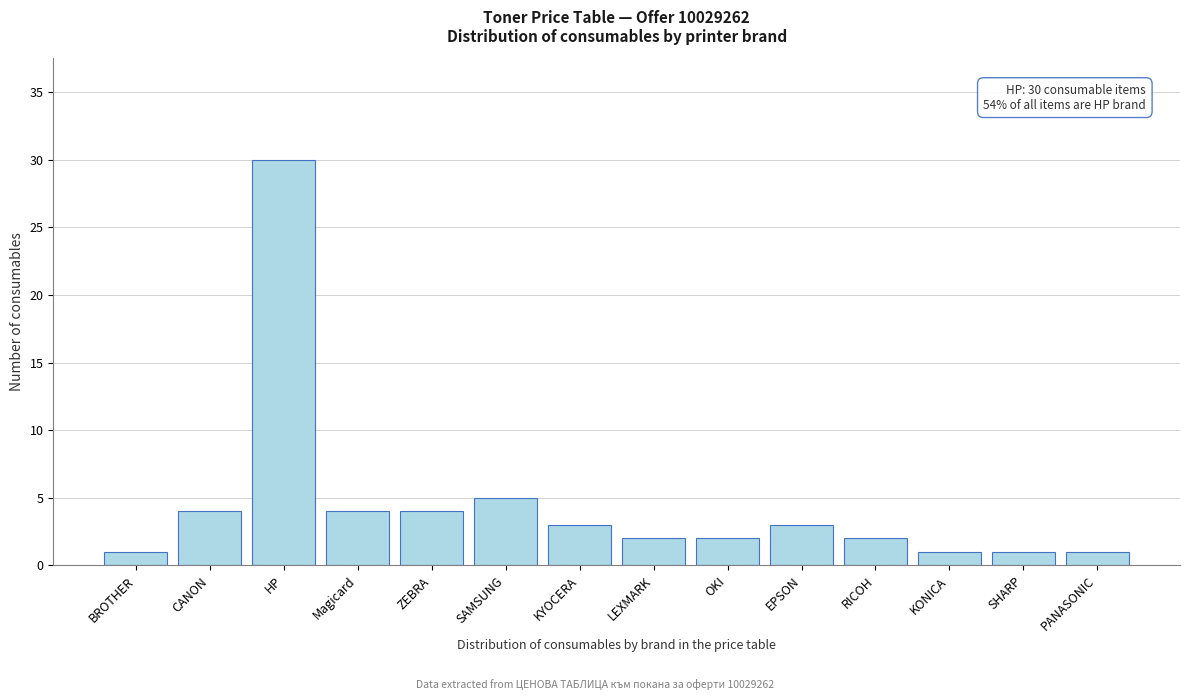

Reading left to right, extract all data points from this chart.

1	4	30	4	4	5	3	2	2	3	2	1	1	1